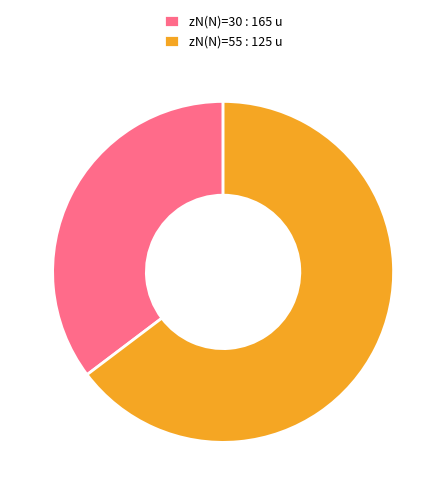

How many segments does this pie chart have?

2